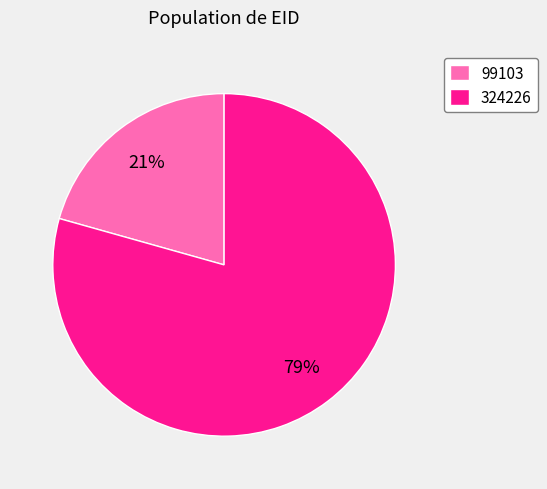

Which slice is the smallest?

99103